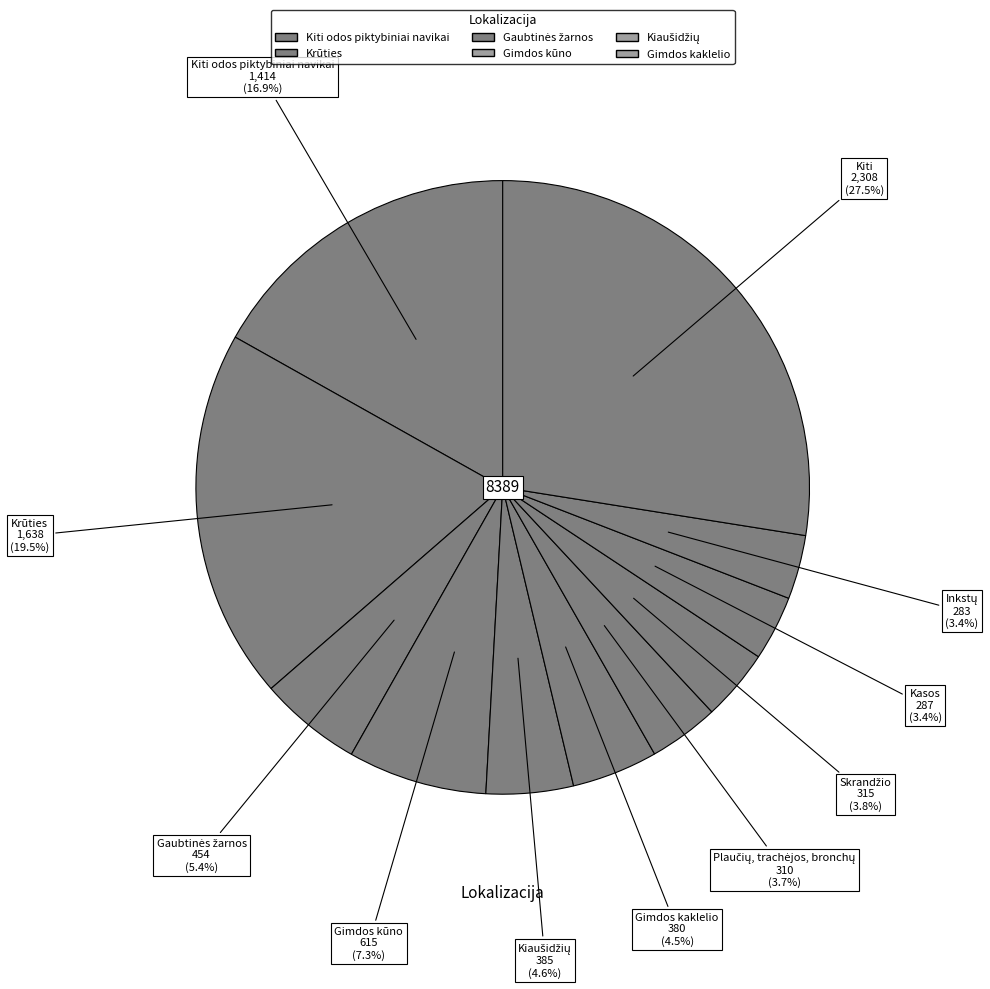

How many segments does this pie chart have?

11